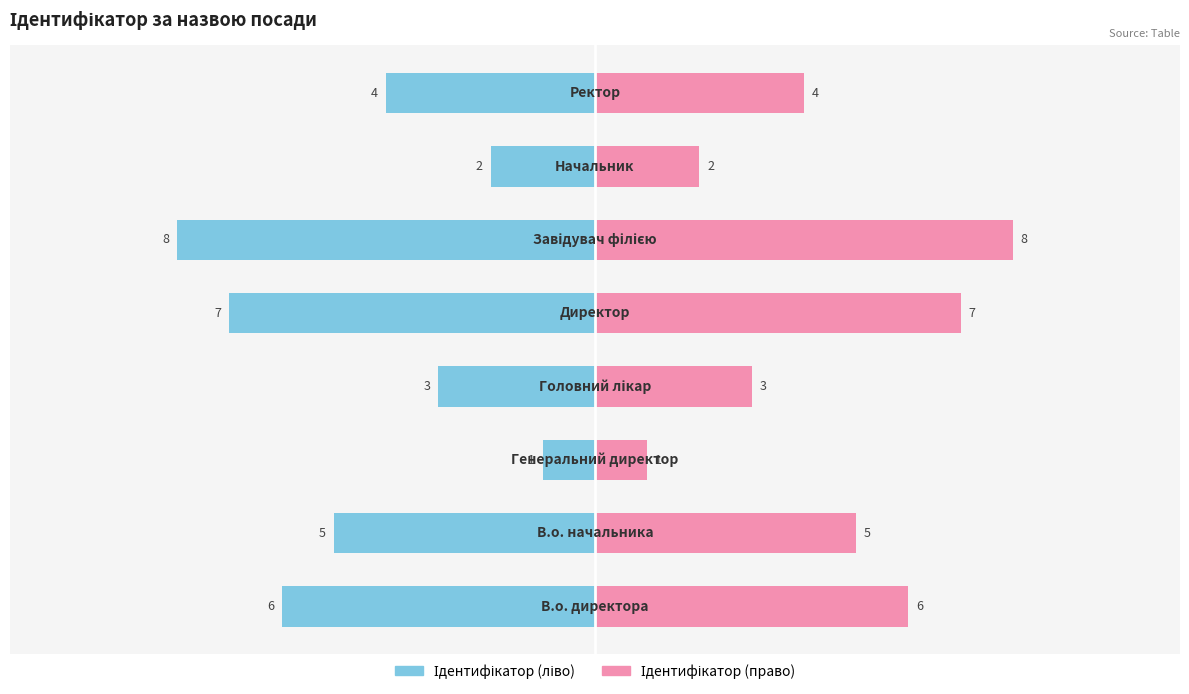

List the series in order of their overall mean, lowest first.

Ідентифікатор (left), Ідентифікатор (right)